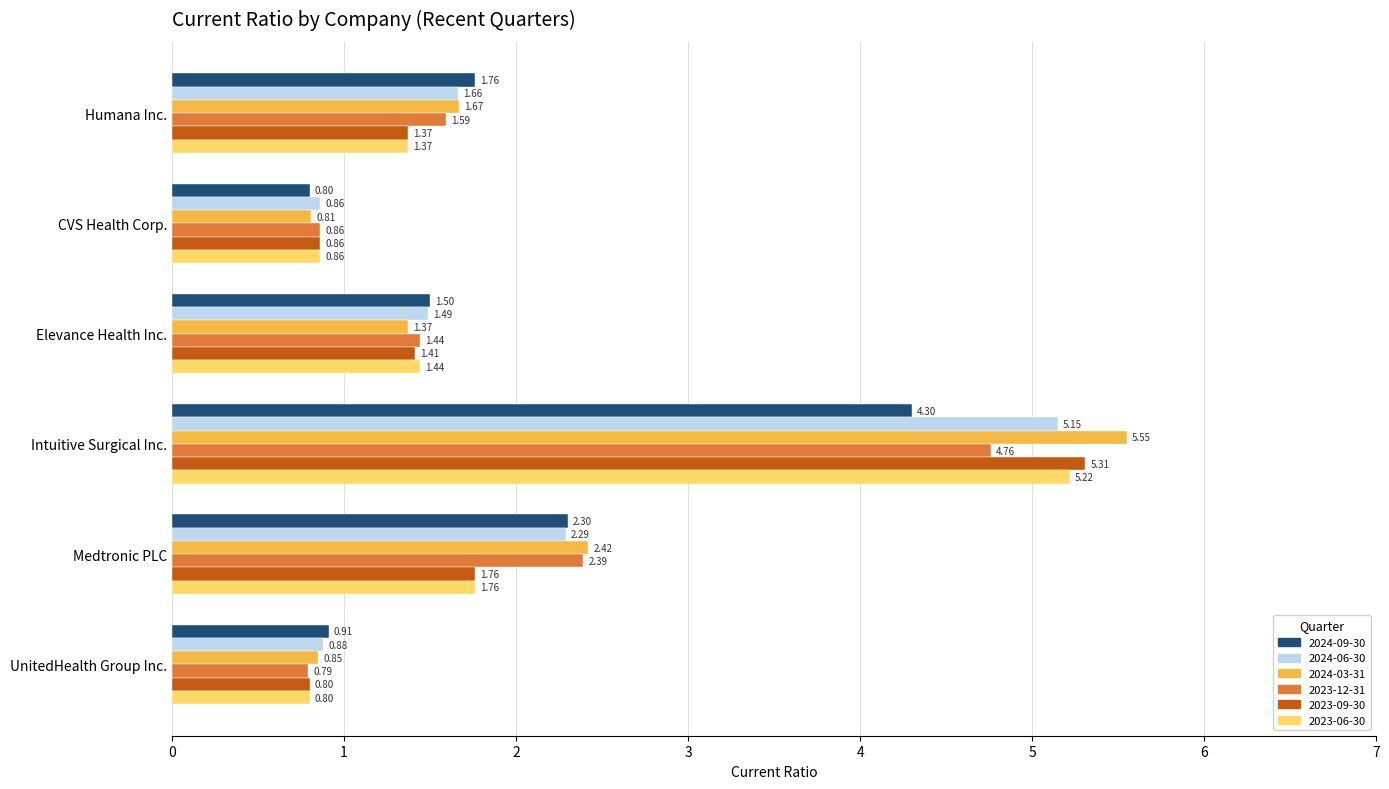

What is the average value of the 2023-09-30 series?

1.9